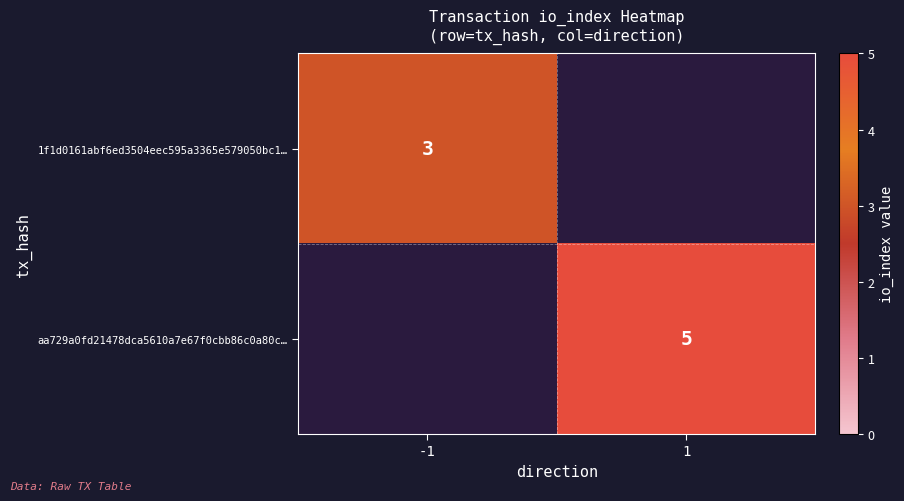

Is it true that aa729a0fd21478dca5610a7e67f0cbb86c0a80c… equals 7 at 1?

False